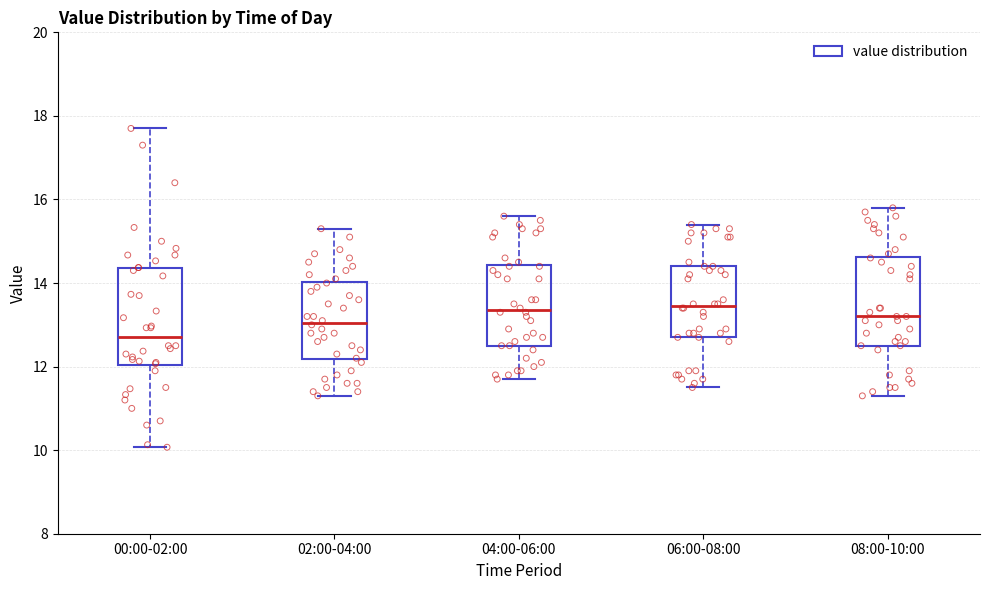

Comparing the boxes themselves (not the whiskers), which one is the tallest?

00:00-02:00